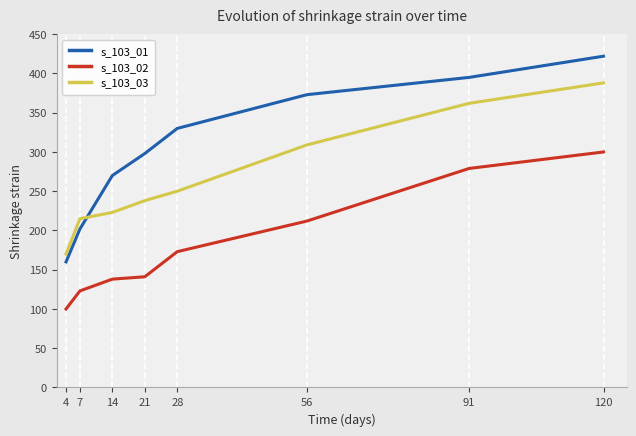

True or false: s_103_01 and s_103_02 intersect in this chart.

False